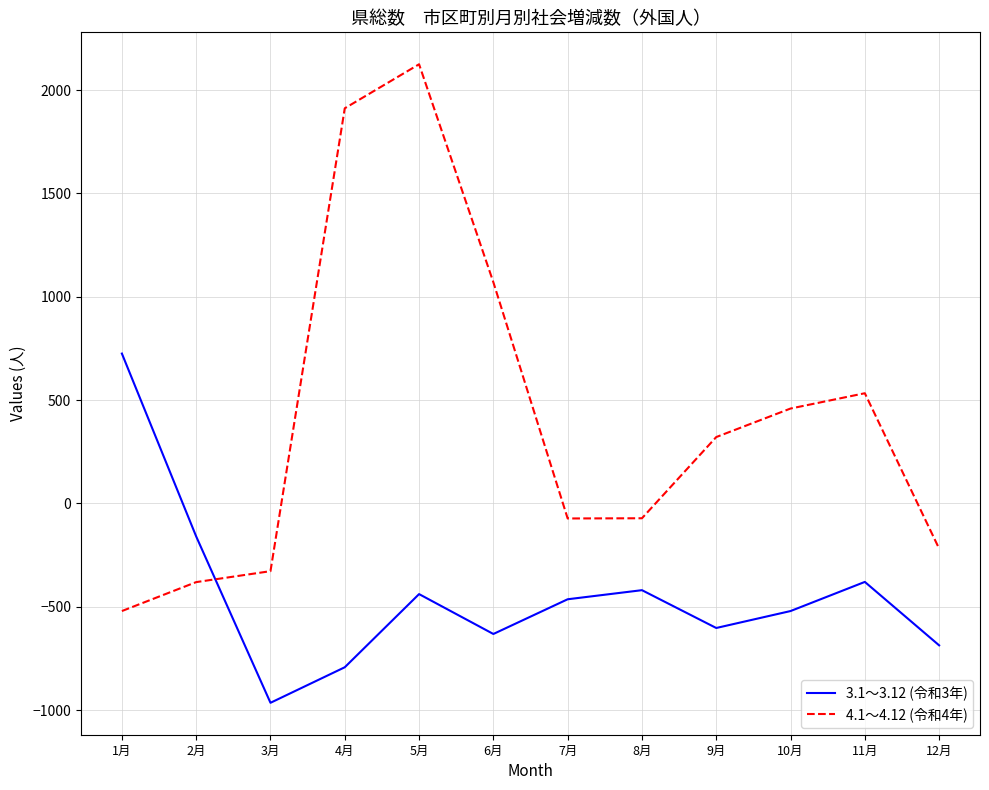

What is the difference between the 4.1～4.12 (令和4年) values at 9月 and 8月?

393